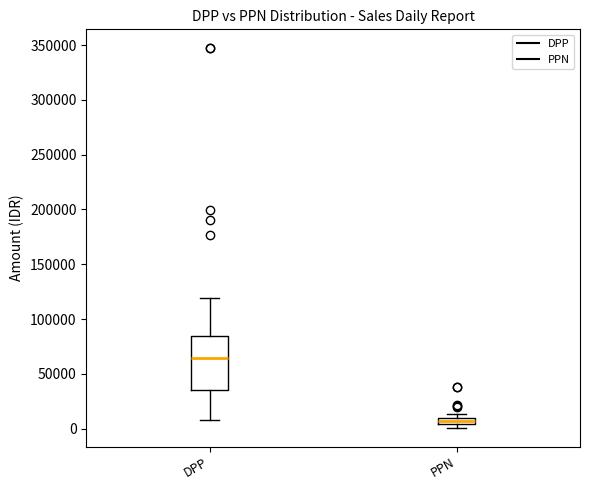

Which box's median line is the lowest?

PPN